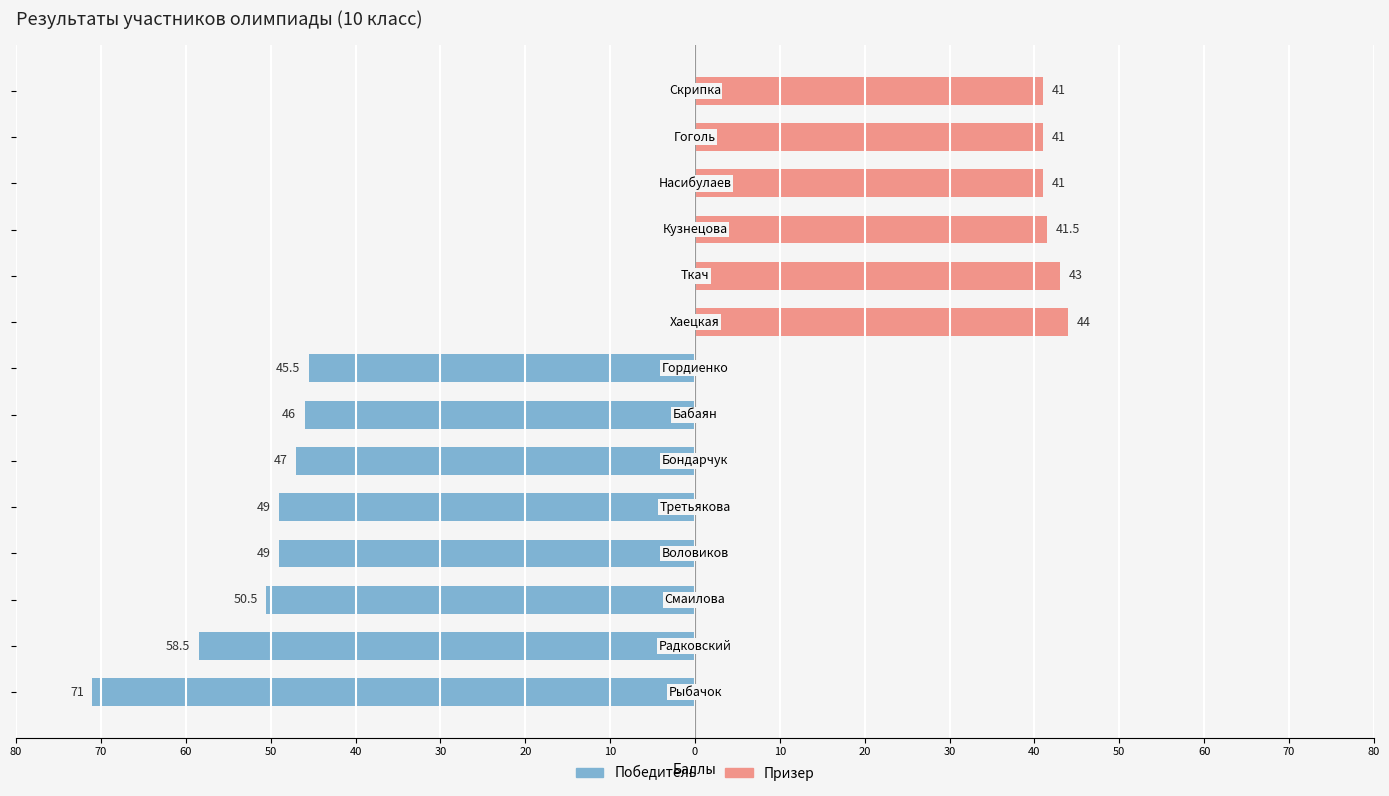

Is it true that Призер equals -13.5 at 40?

False